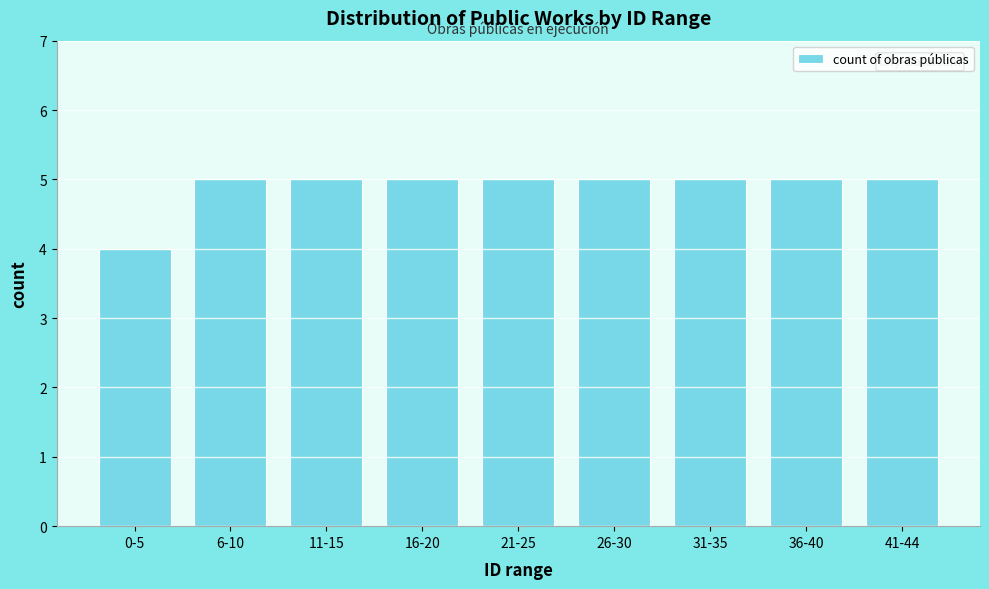

Reading left to right, list all the values displayed in this chart.

4	5	5	5	5	5	5	5	5